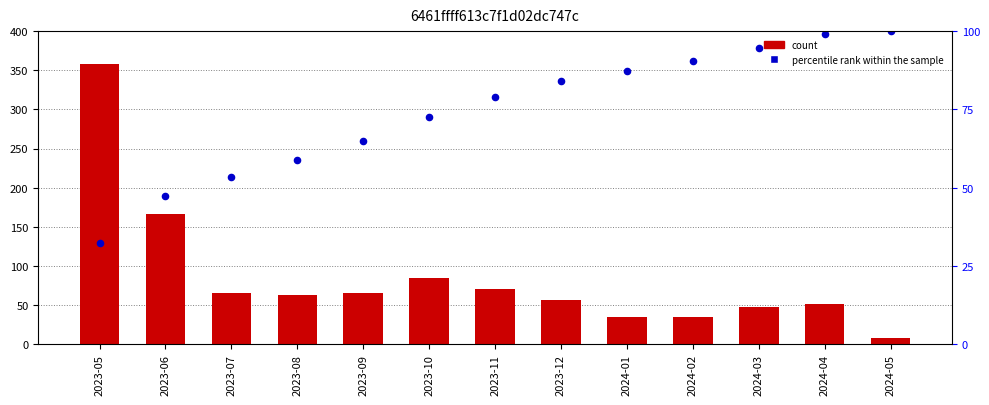

What are all the series names shown in the legend?

count, percentile rank within the sample